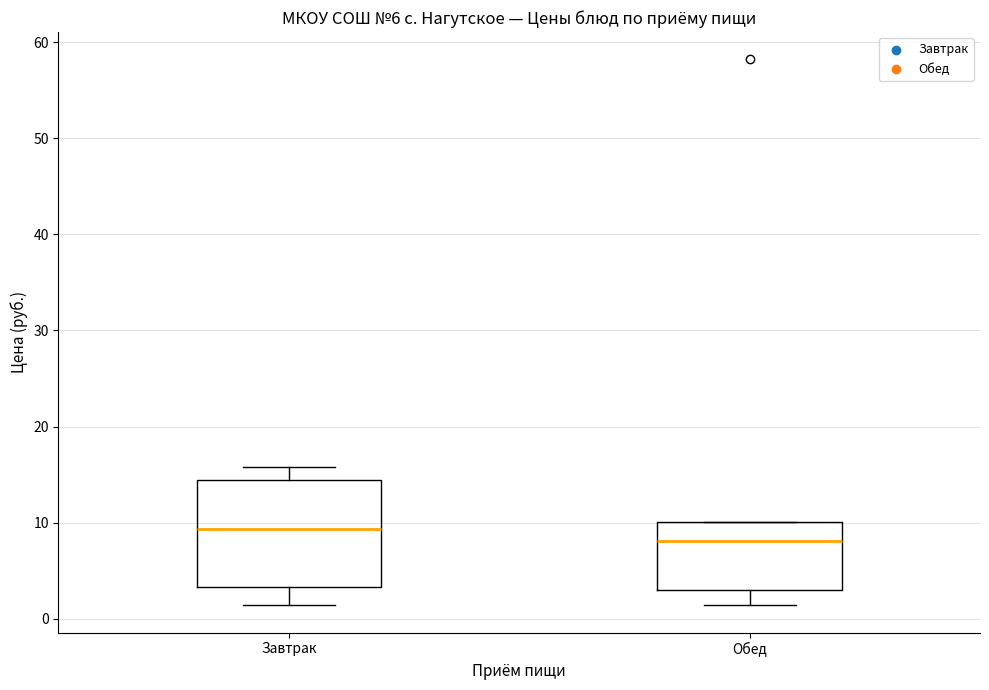

Comparing the boxes themselves (not the whiskers), which one is the tallest?

Завтрак